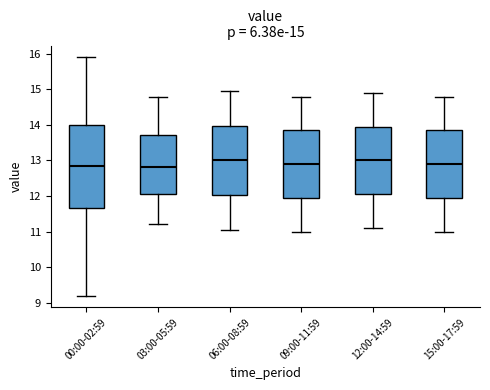

Which box is the tallest, from its lower edge to its upper edge?

00:00-02:59